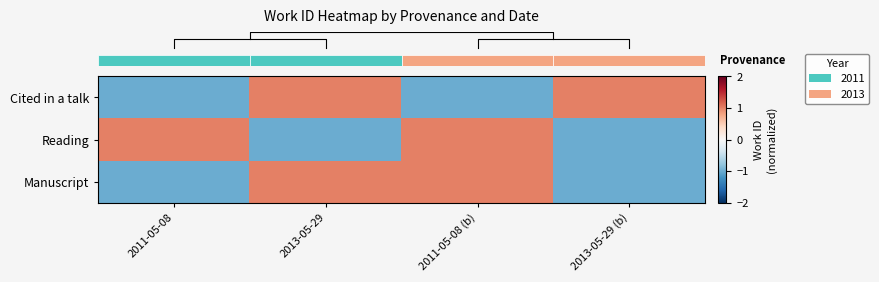

How many series are shown in this chart?

3